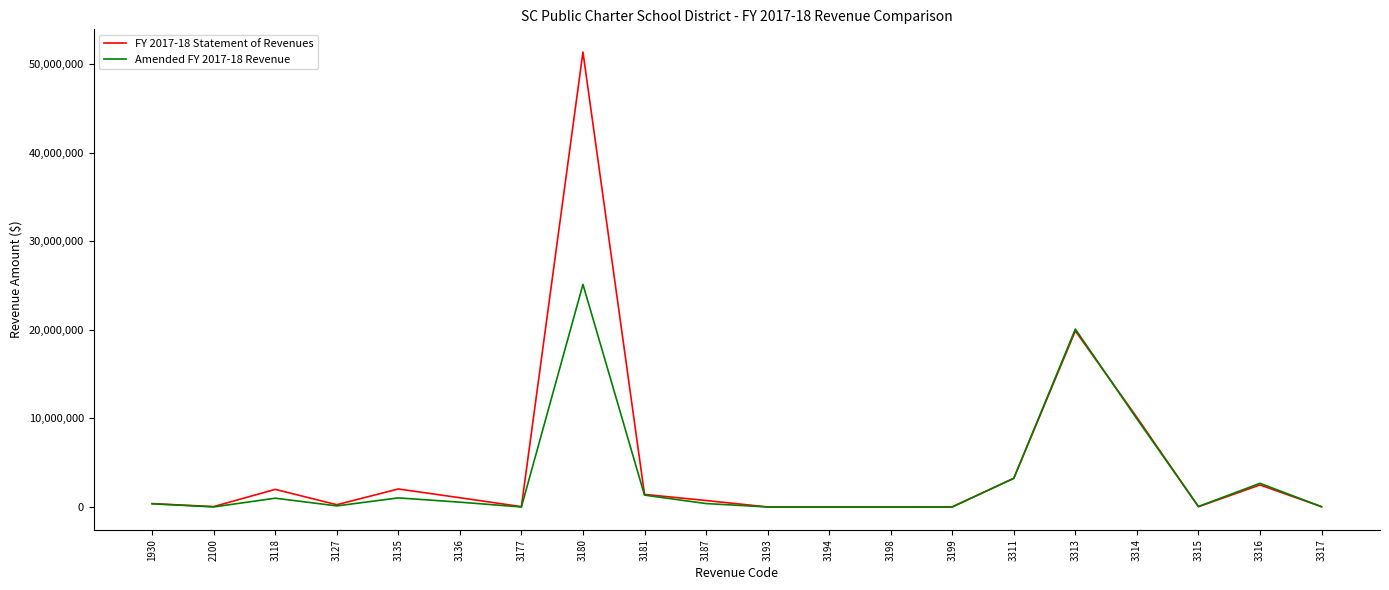

Rank the series at 3135 from highest to lowest value.

FY 2017-18 Statement of Revenues, Amended FY 2017-18 Revenue